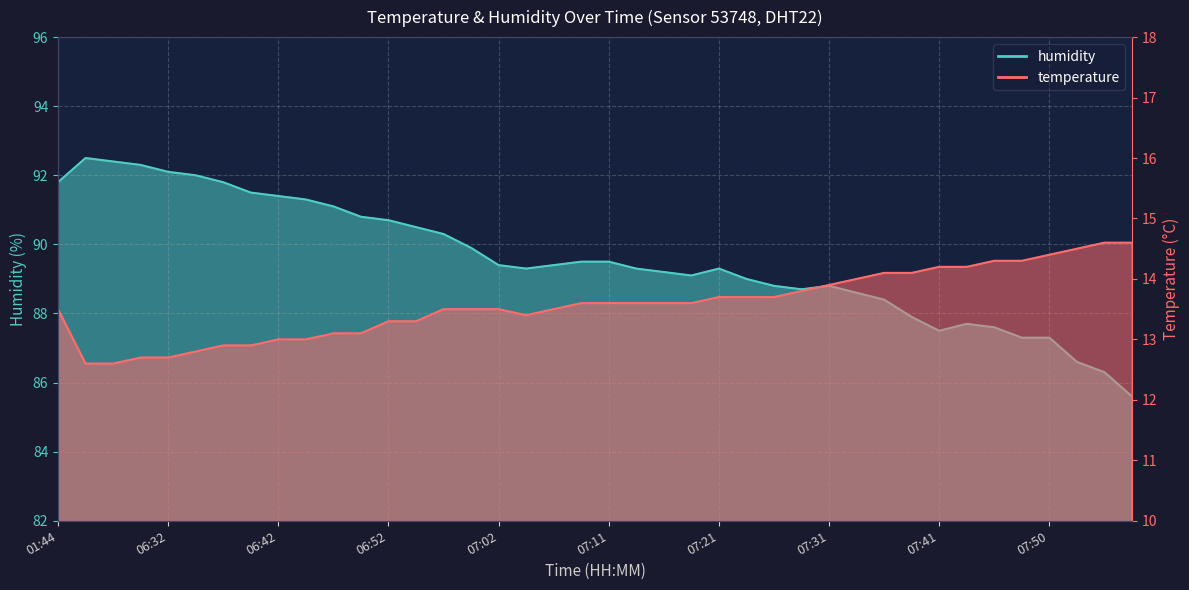

List the series in order of their peak value, lowest first.

temperature, humidity